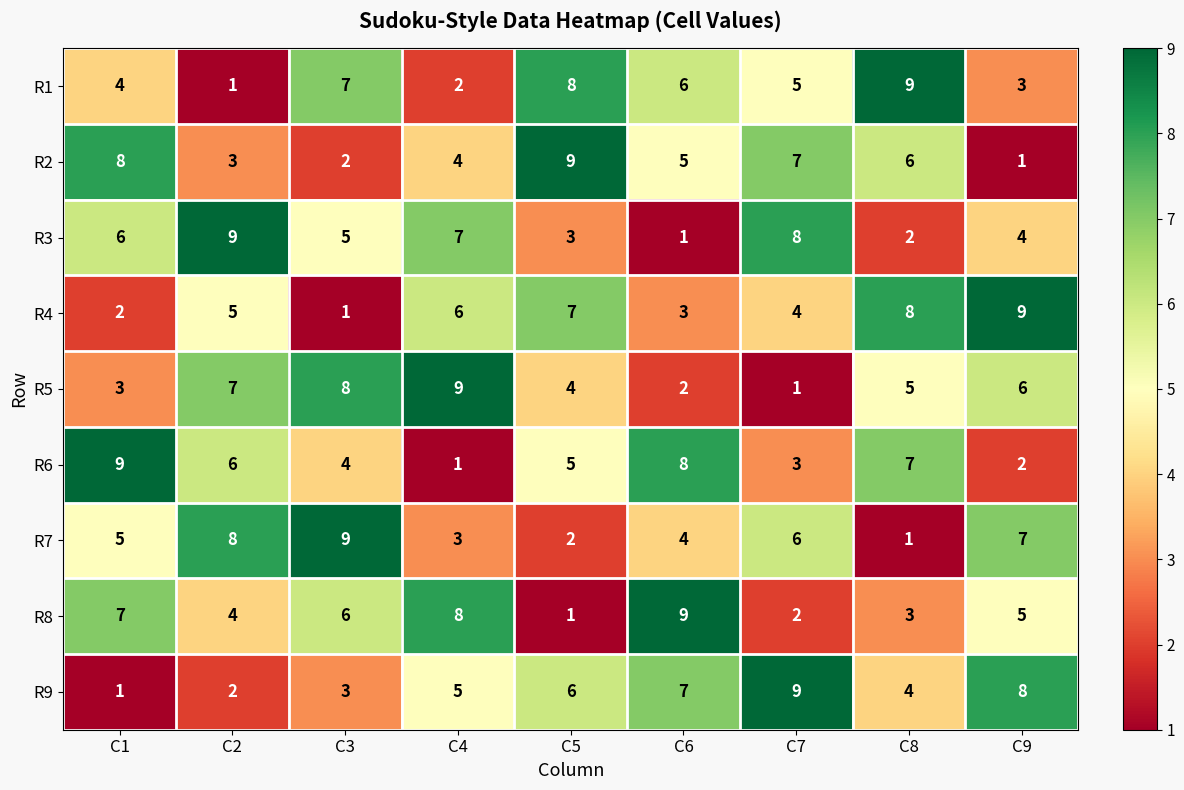

Where is R8 nearest to the value 5?

C9